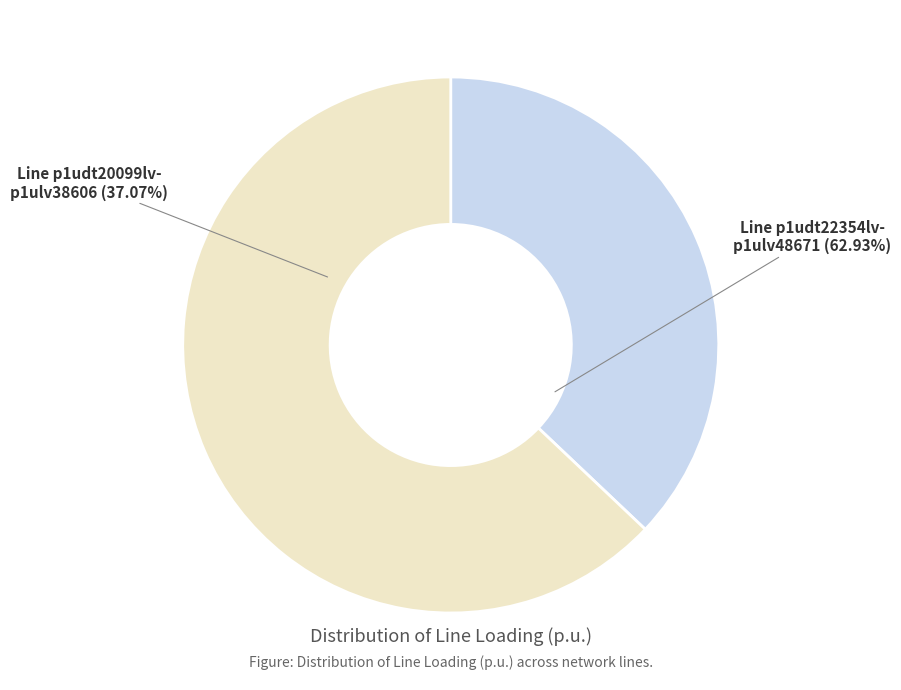

How much of the chart is everything except Line.l(r:p1udt20099lv-p1ulv38606)?

62.9%